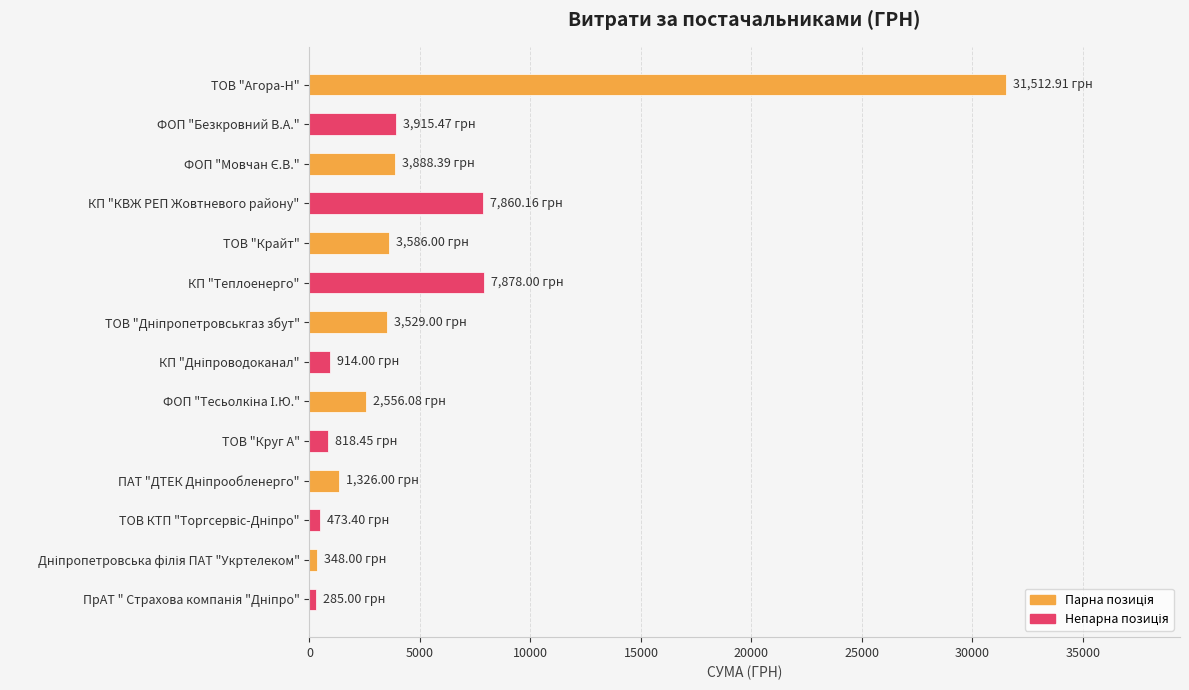

What is the difference between the maximum and minimum values?

31227.9